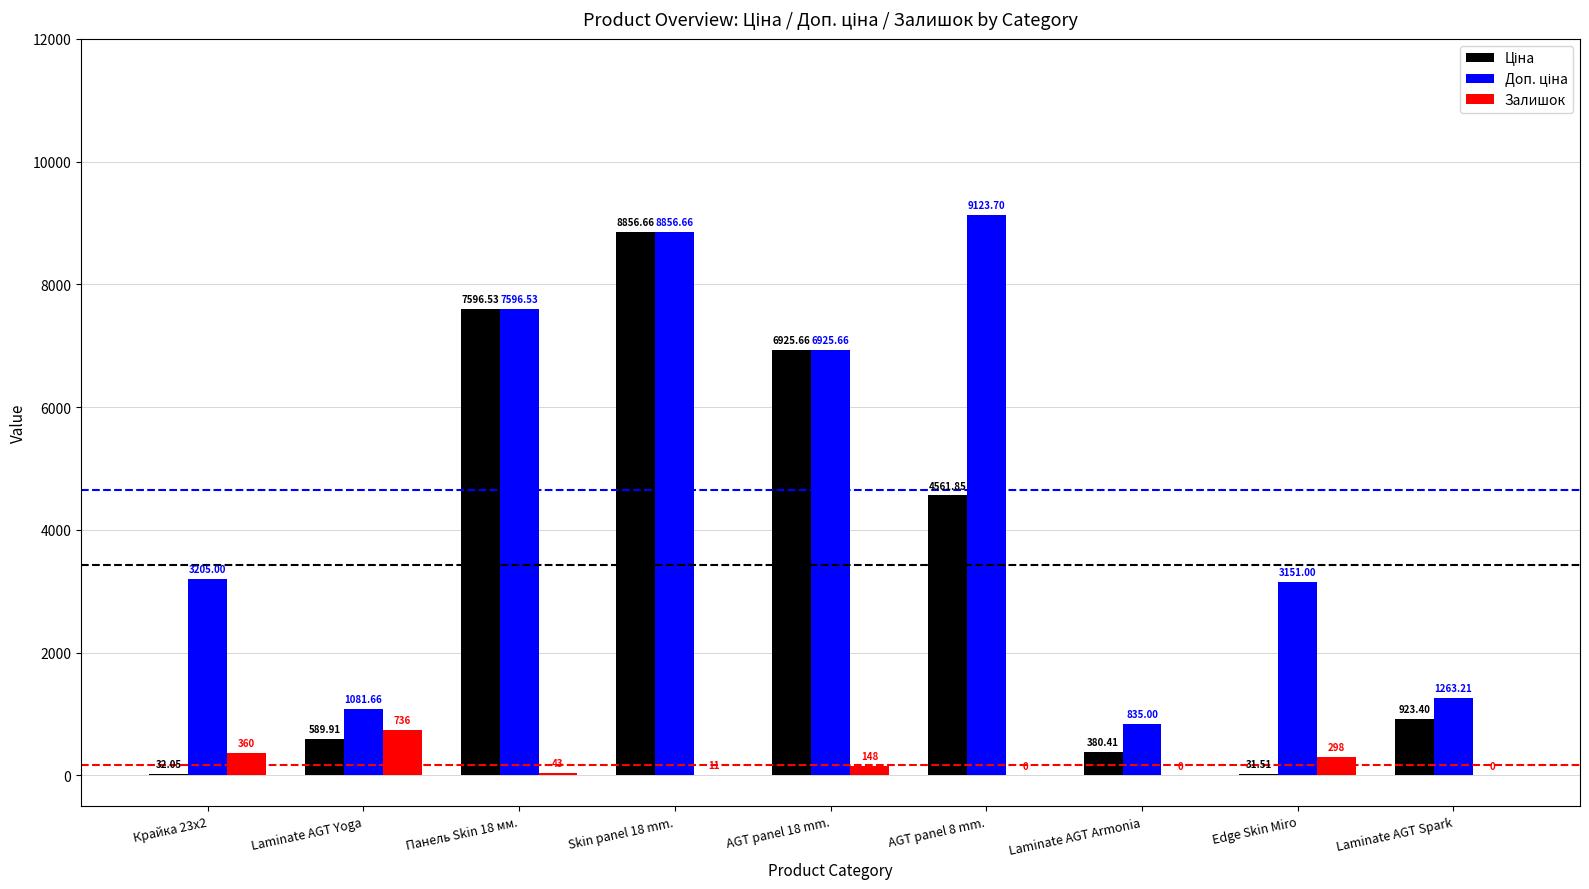

At which category is the sum across all series the highest?

Skin panel 18 mm.